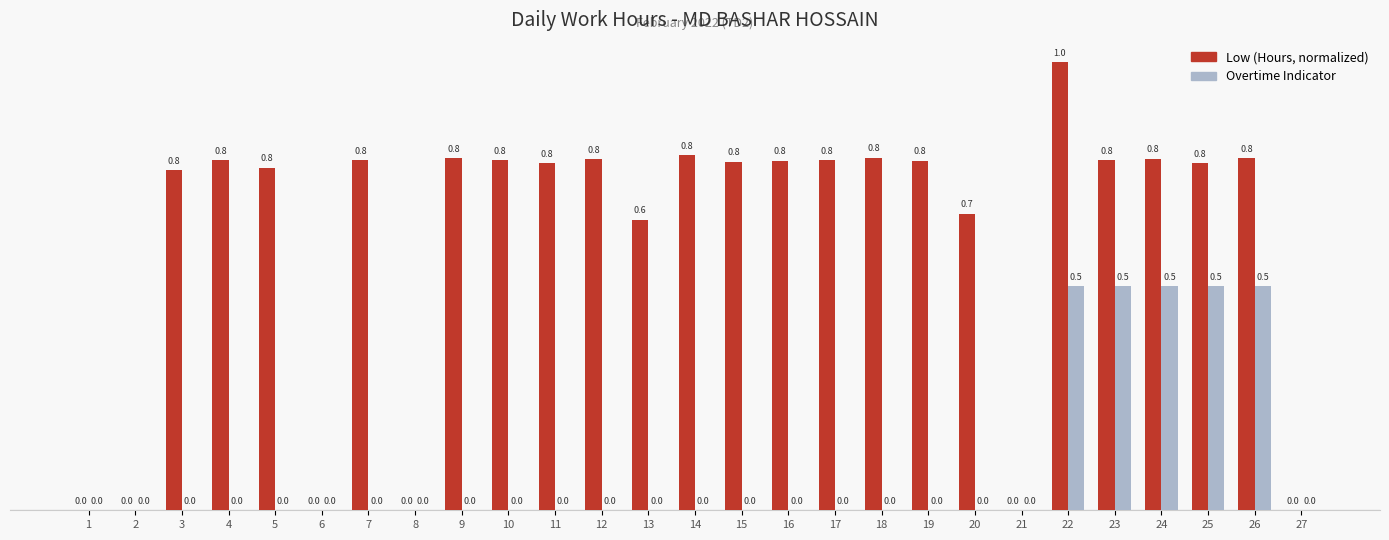

What is the total value across all series at 9?

0.8